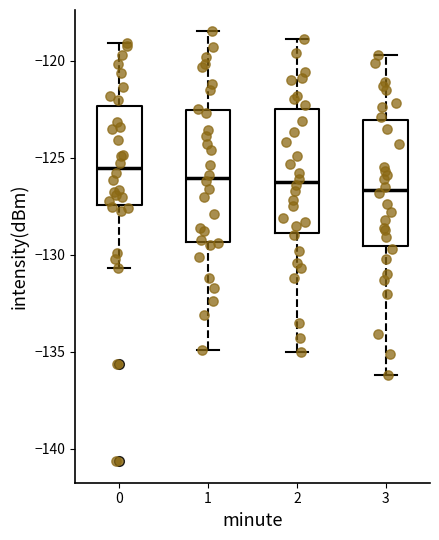

Where does the median line of the box at x = 1 sit on the y-axis? The values are not printed on the chart, so give them approximately, as read against the axis.

-126.0